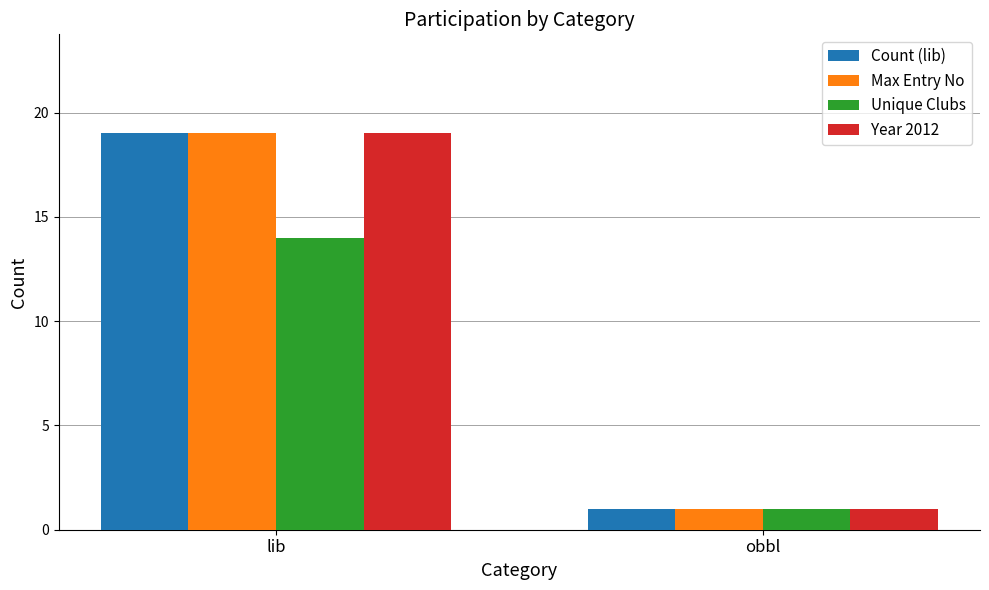

Is the value of Unique Clubs at lib greater than the value of Year 2012 at obbl?

Yes